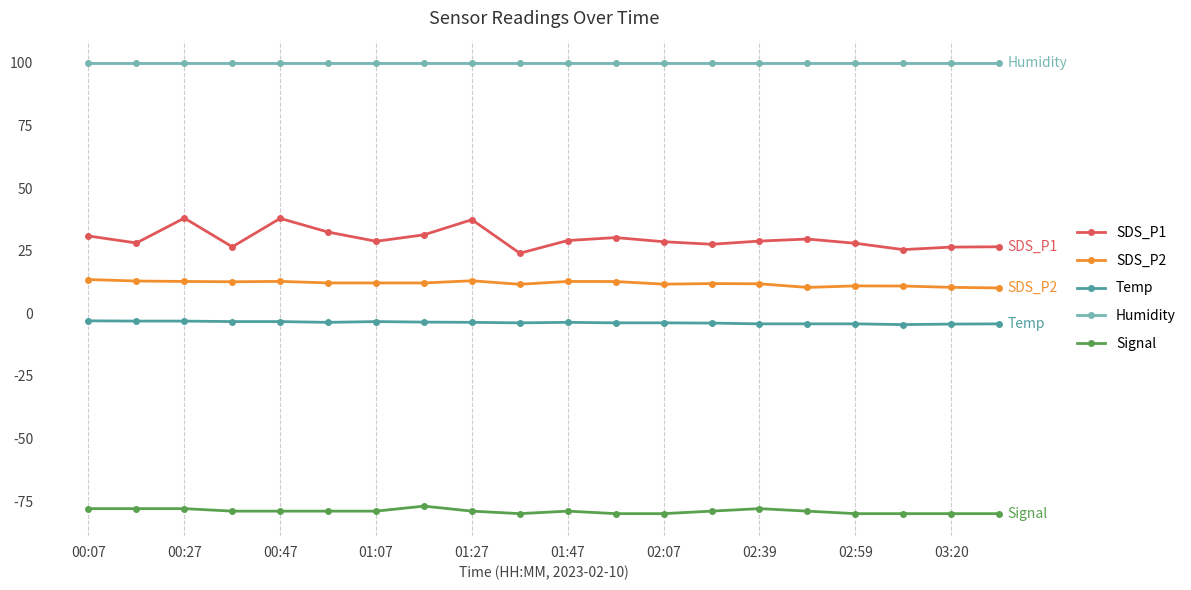

Is this an area chart (filled region under the line)?

No